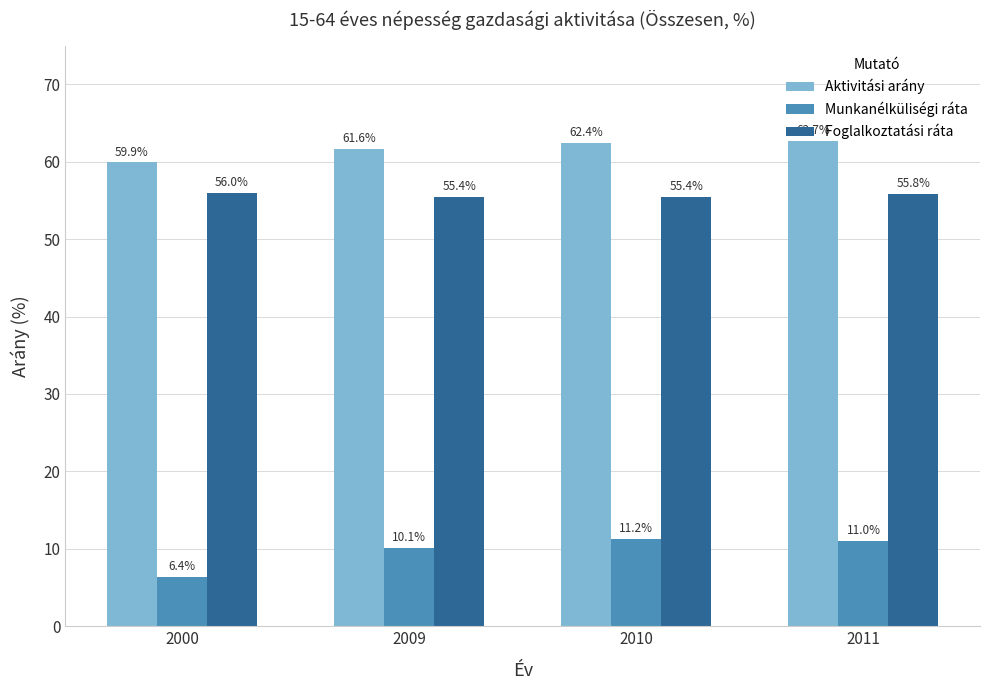

Is the value of Aktivitási arány at 2010 greater than the value of Foglalkoztatási ráta at 2000?

Yes